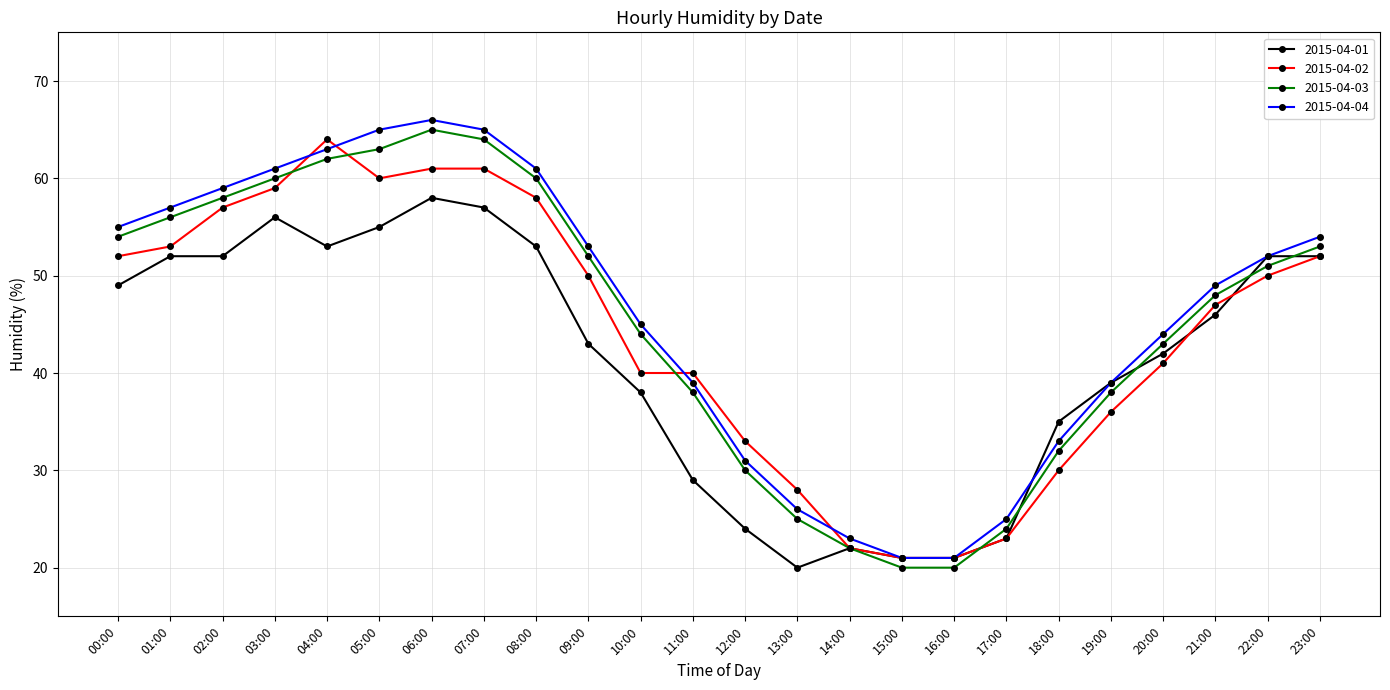

What is the lowest value of the 2015-04-03 series?

20